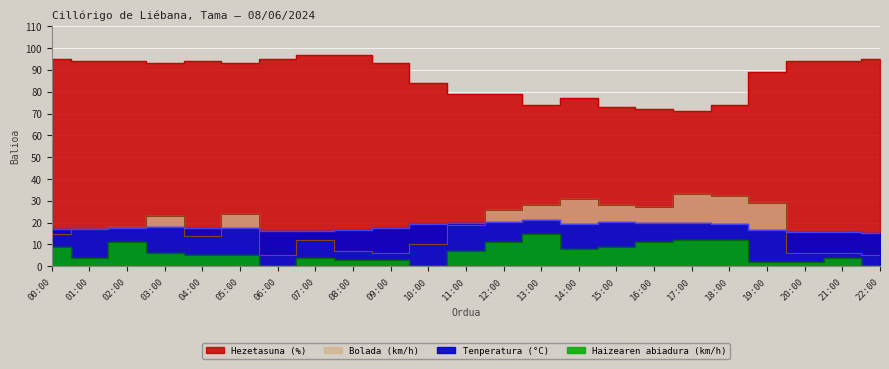

What is the label of the 21st point from the left?

20:00